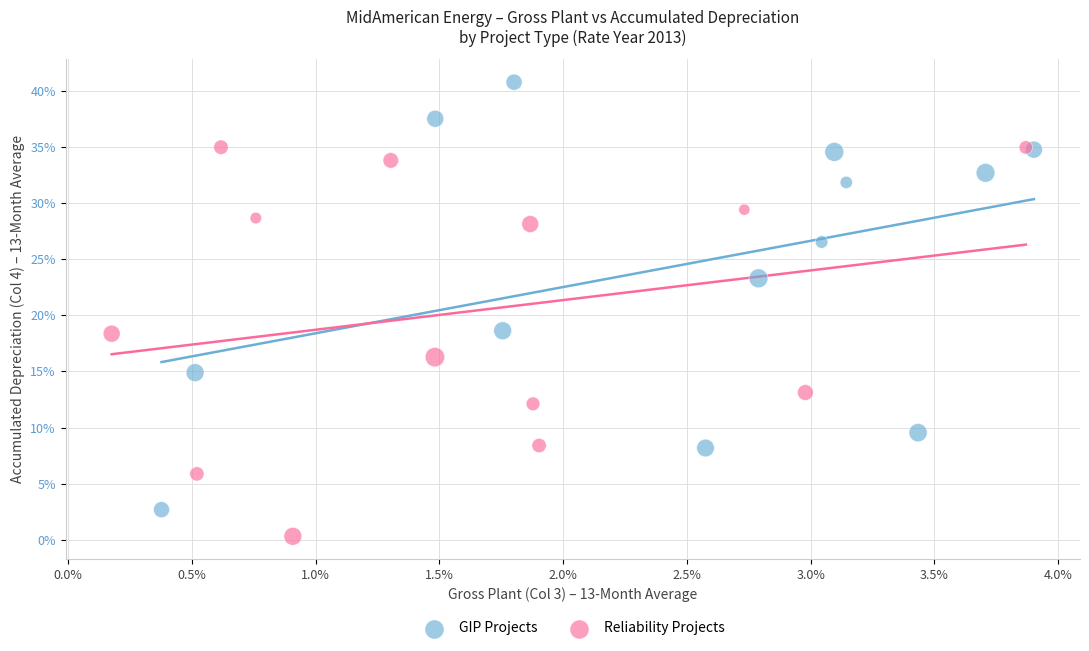

Which series contains the highest Y value?

GIP Projects